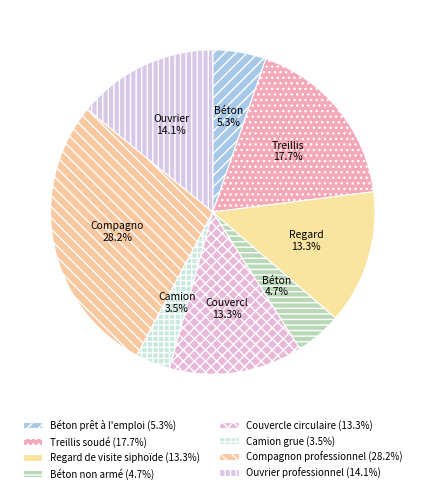

How many slices are in this pie chart?

8